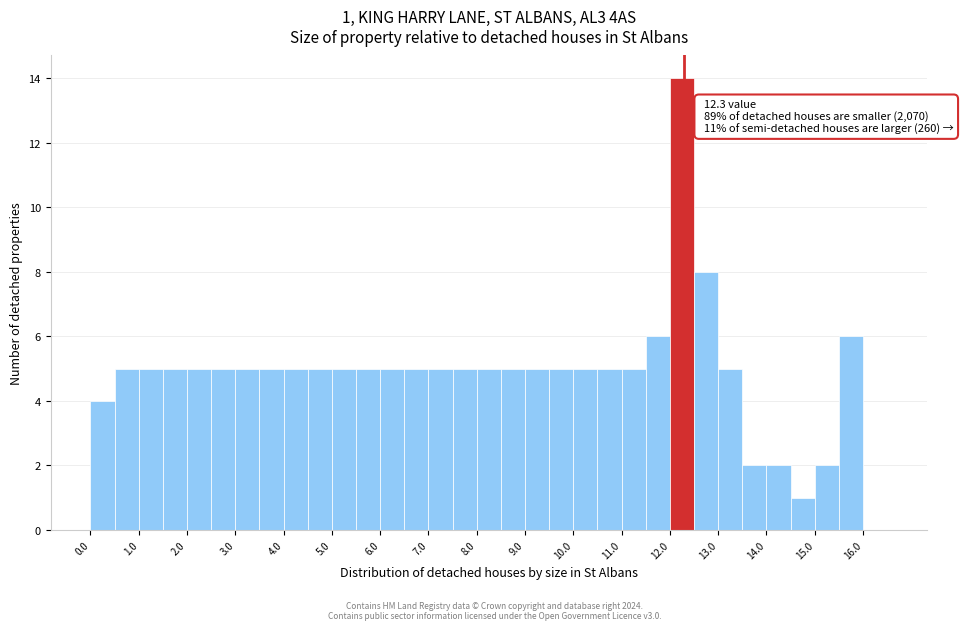

Which range on the x-axis has the tallest bar?

12.0 to 12.5